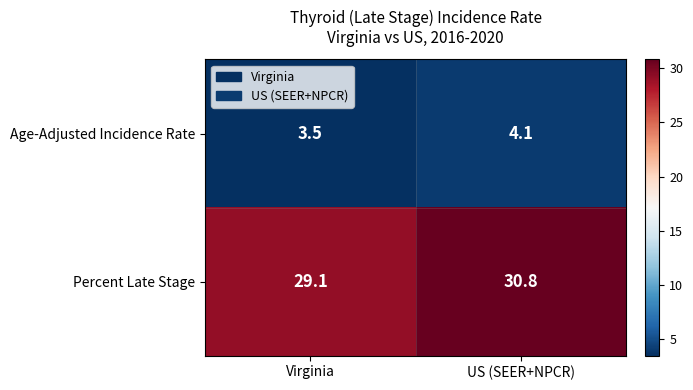

Reading left to right, what are all the values shown in this chart?

Age-Adjusted Incidence Rate: Virginia=3.5	US (SEER+NPCR)=4.1
Percent Late Stage: Virginia=29.1	US (SEER+NPCR)=30.8